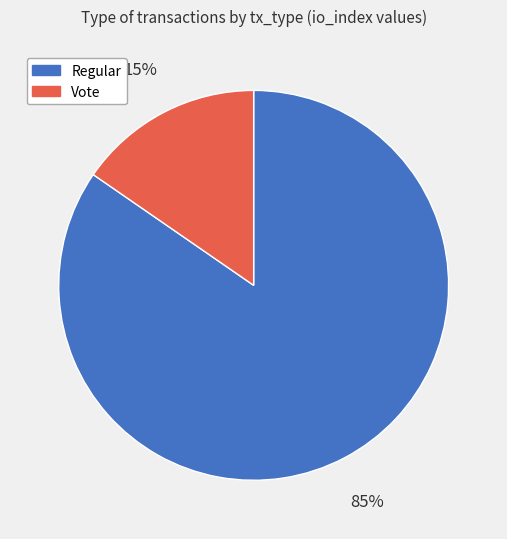

To the nearest percent, what is the average slice percentage?

50%